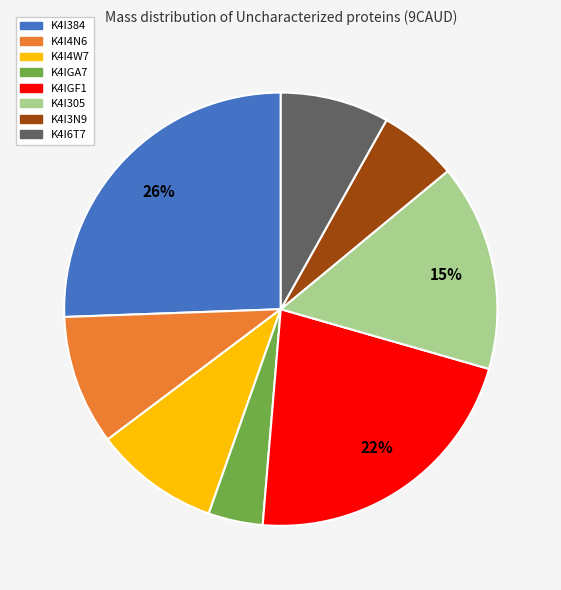

Is there any slice that represents more than half of the pie?

No